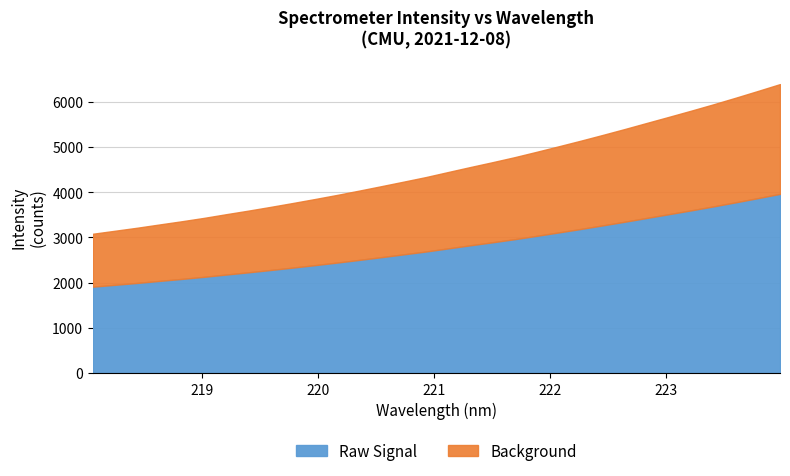

What value does the data have at 218.0596?

3080.6